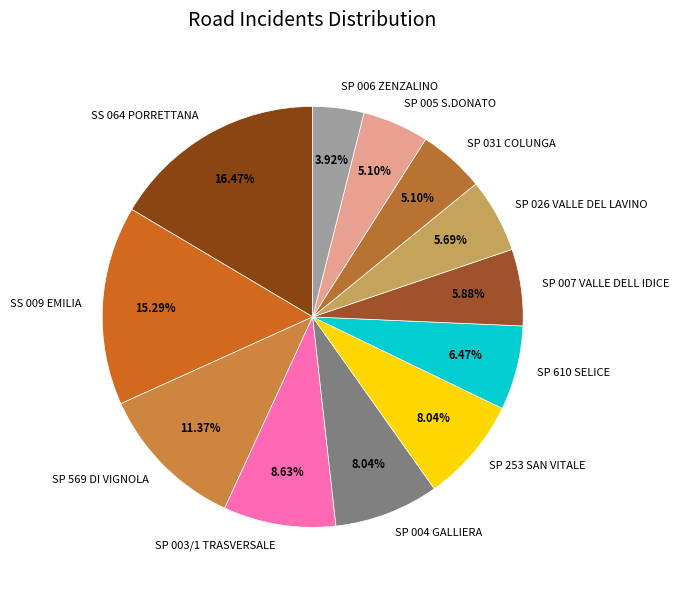

Do SS 009 EMILIA and SS 064 PORRETTANA together represent more than half of the pie?

No